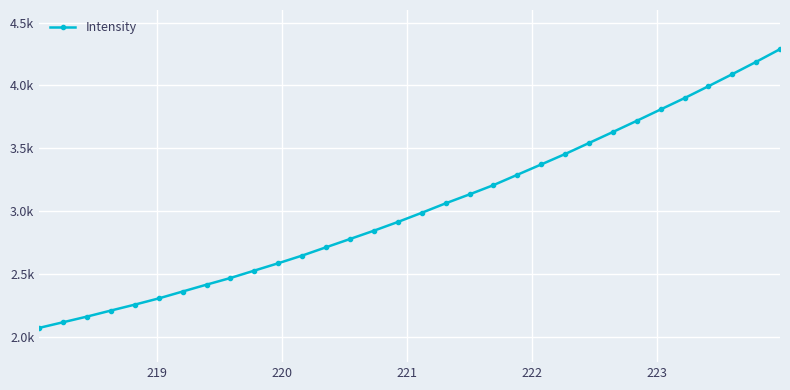

What is the difference between the maximum and minimum values?

2216.3